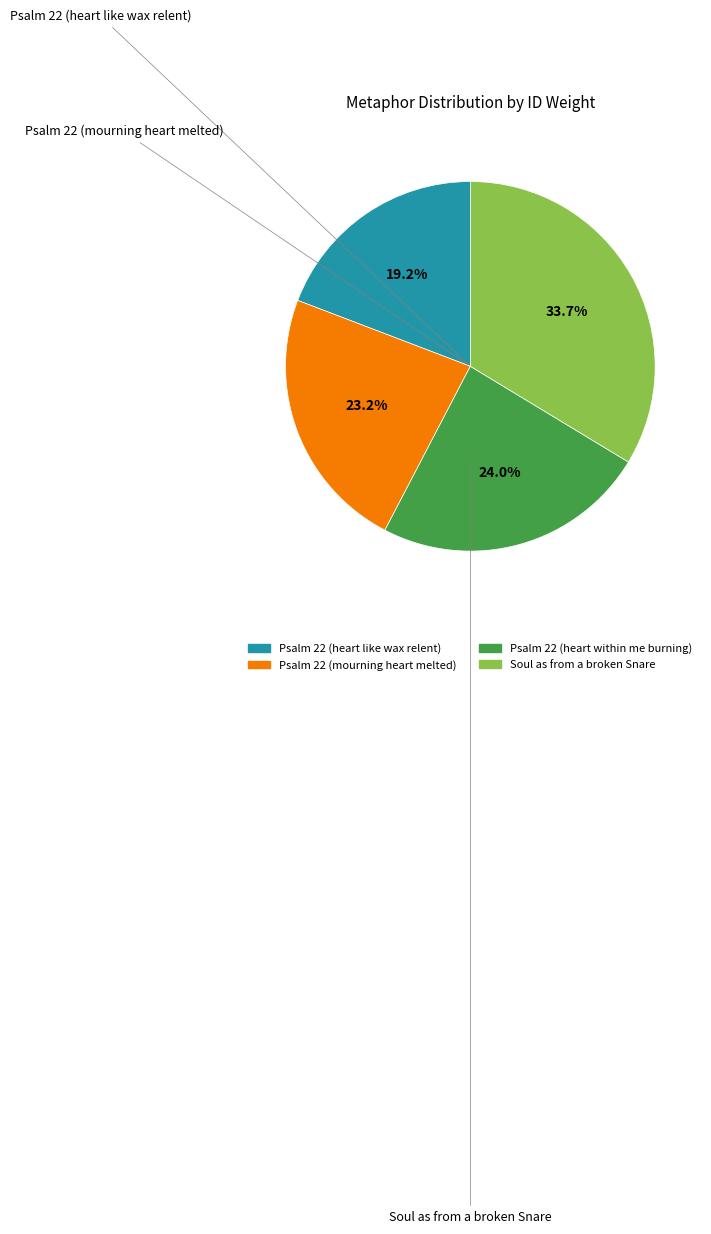

What is the total percentage of Psalm 22 (mourning heart melted) and Psalm 22 (heart like wax relent)?

42.4%